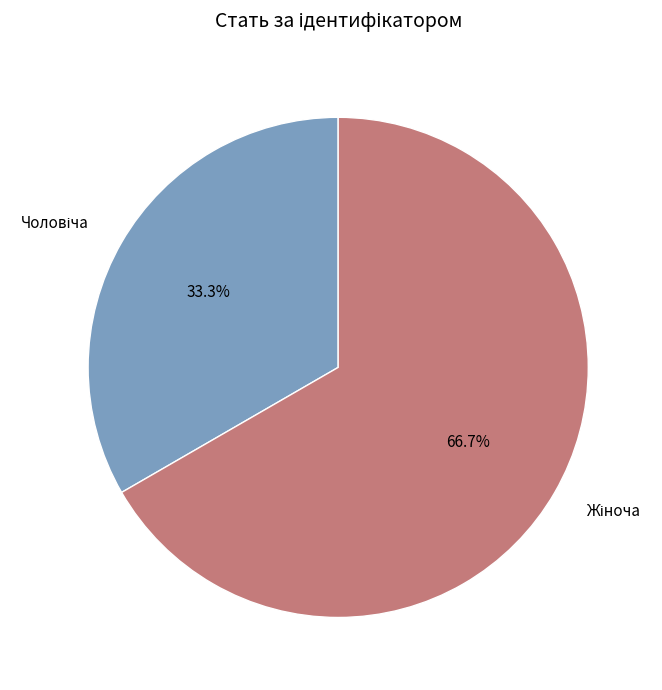

Is there any slice that represents more than half of the pie?

Yes